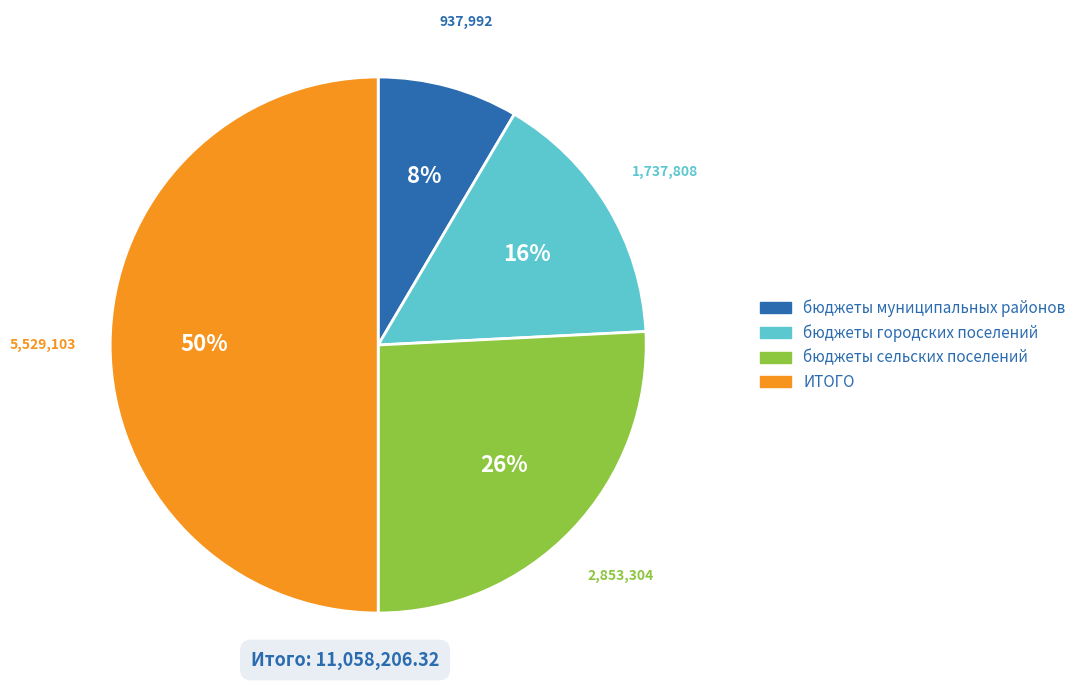

Is it true that ИТОГО is 50% of the pie?

True